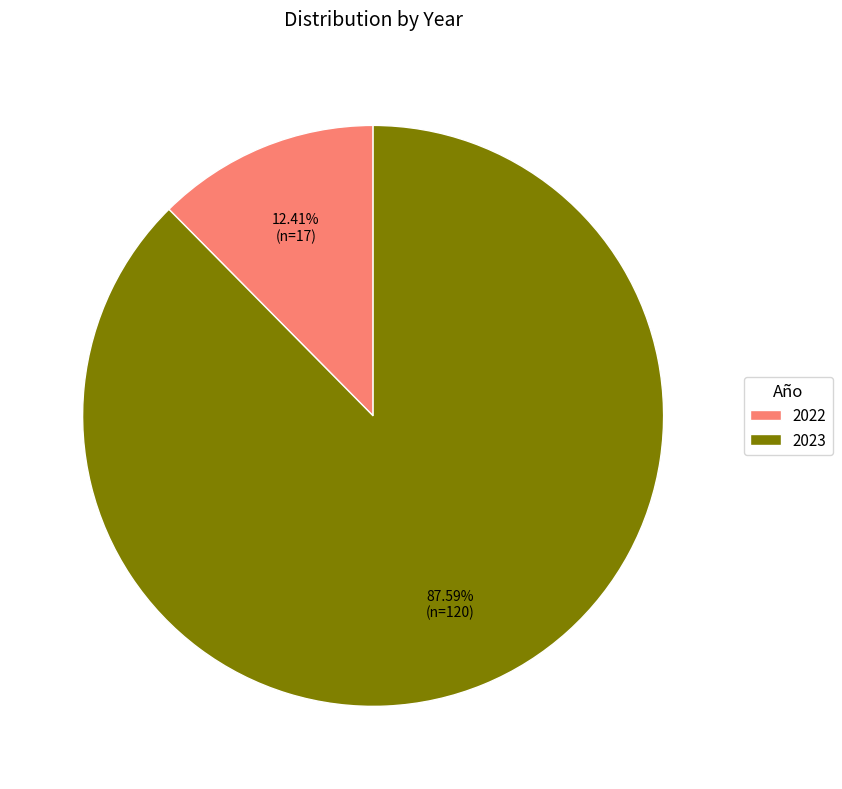

Which category has the smallest portion of the pie?

2022